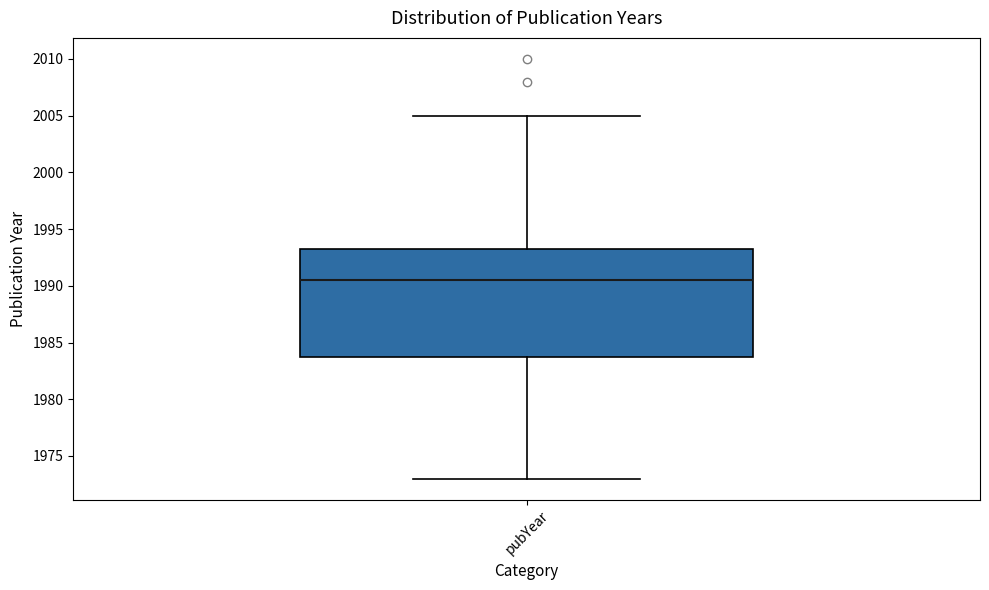

Transcribe this box plot: give where the median line is, the range the box spans, and where the two whiskers end, as read against the y-axis. The values are not printed on the chart, so give them approximately, as read against the axis.

median 1990.5, box 1984.0 to 1993.5, whiskers 1973.0 to 2005.0